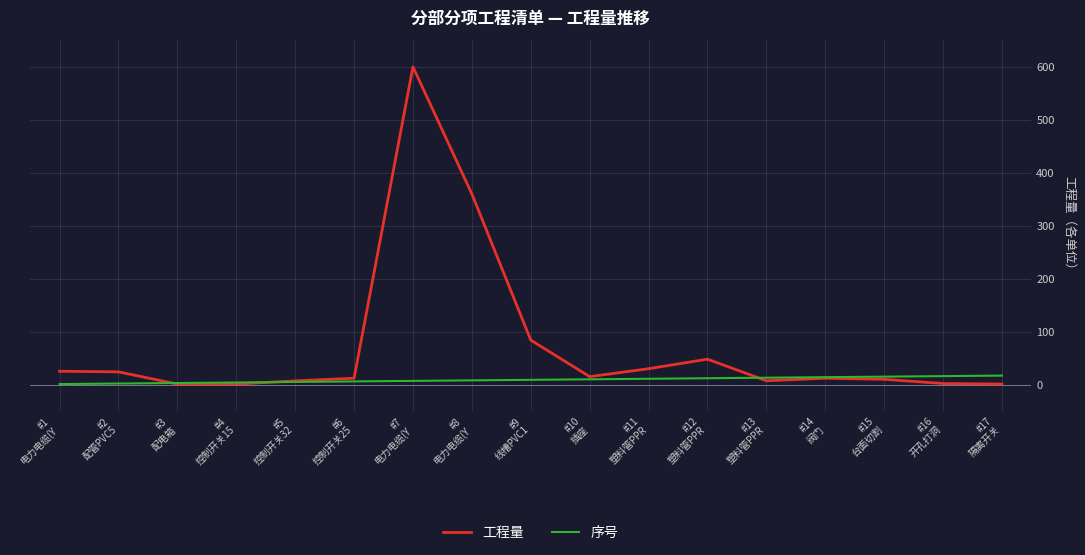

How many categories are shown in the chart?

17